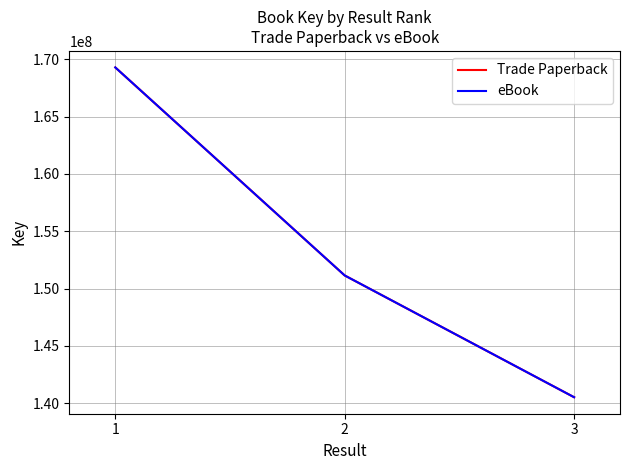

Does the chart have visible grid lines?

Yes